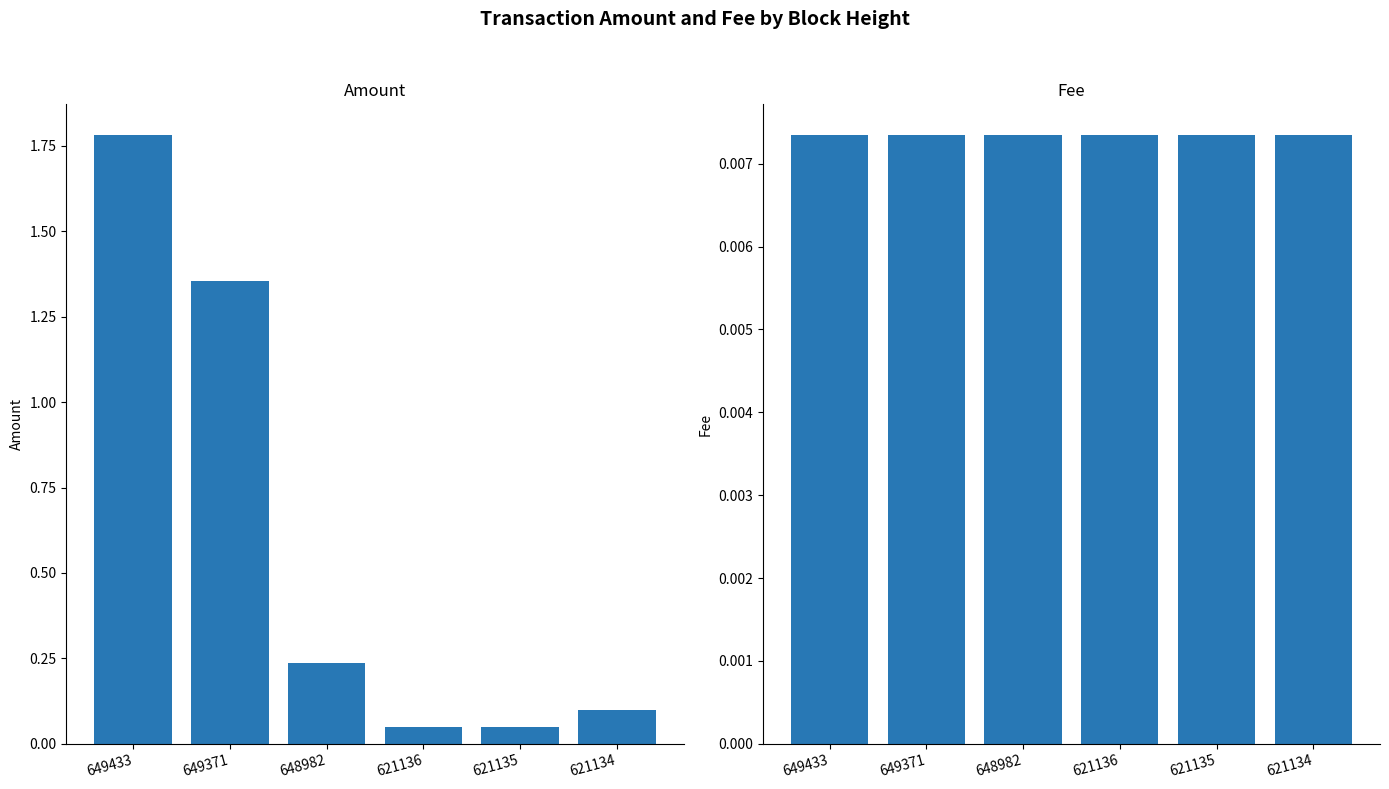

Which category has the lowest value in the Amount series?

621136